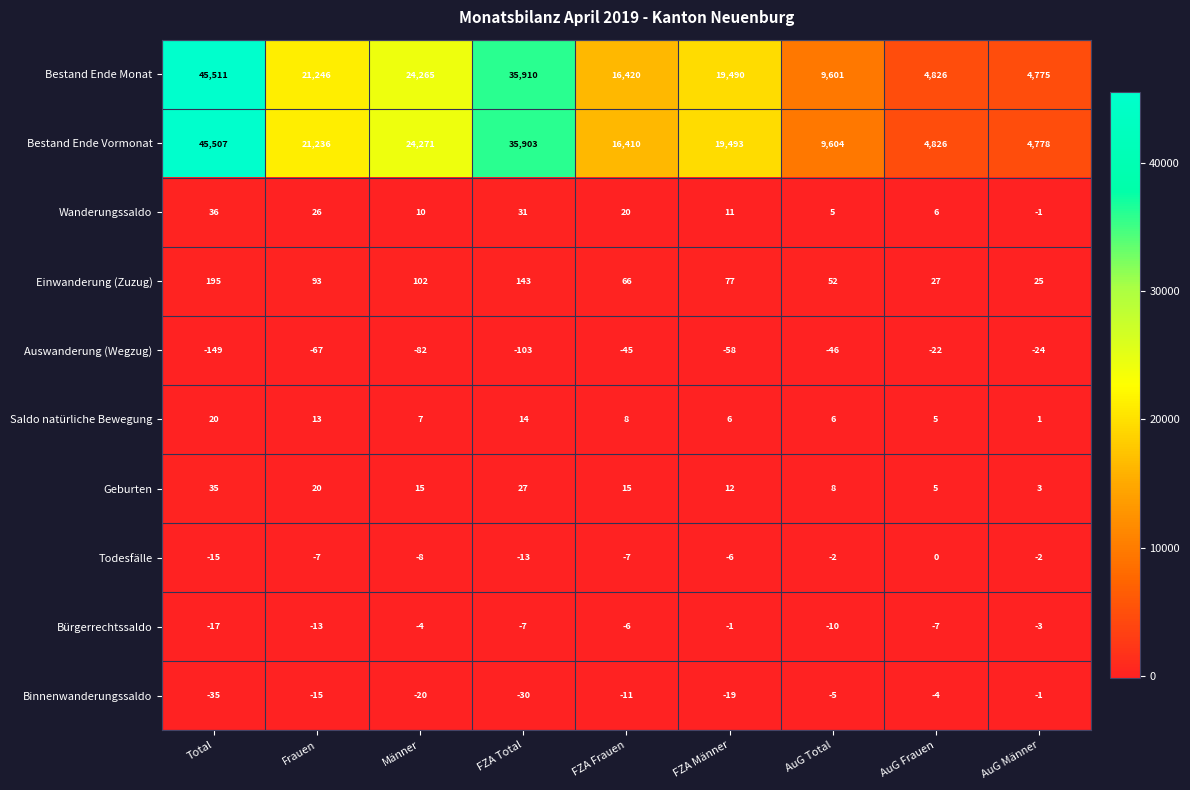

Rank the series at FZA Total from lowest to highest value.

Auswanderung (Wegzug), Binnenwanderungssaldo, Todesfälle, Bürgerrechtssaldo, Saldo natürliche Bewegung, Geburten, Wanderungssaldo, Einwanderung (Zuzug), Bestand Ende Vormonat, Bestand Ende Monat